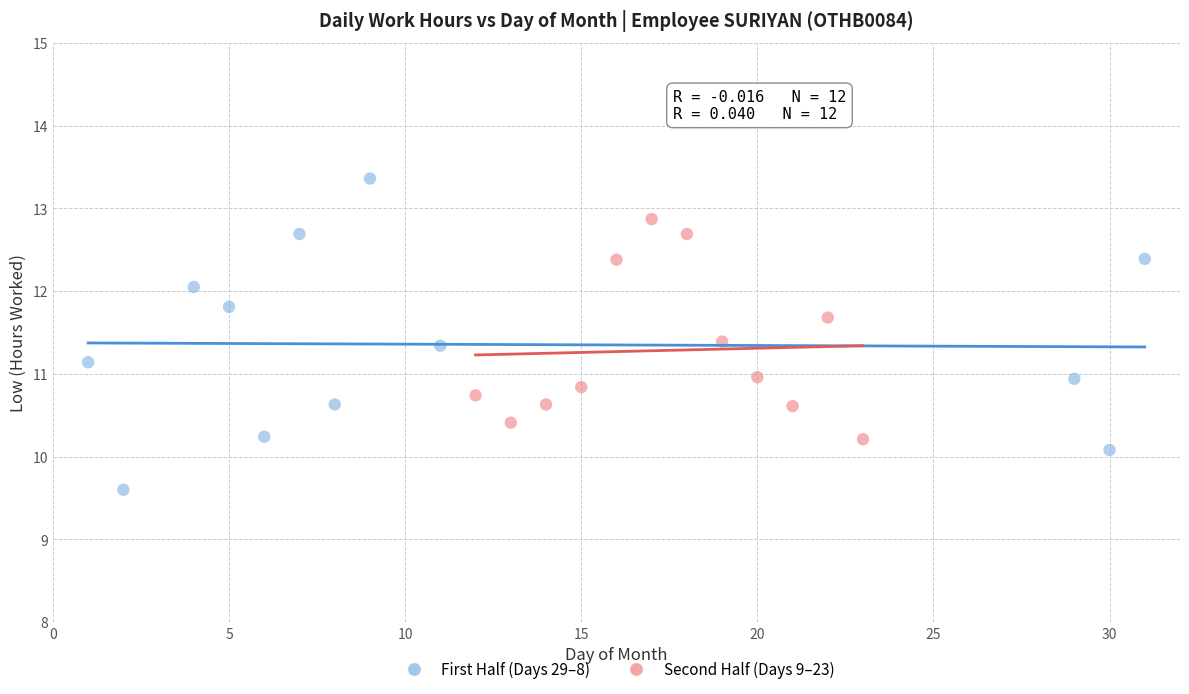

Which series contains the highest Y value?

First Half (Days 29–8)